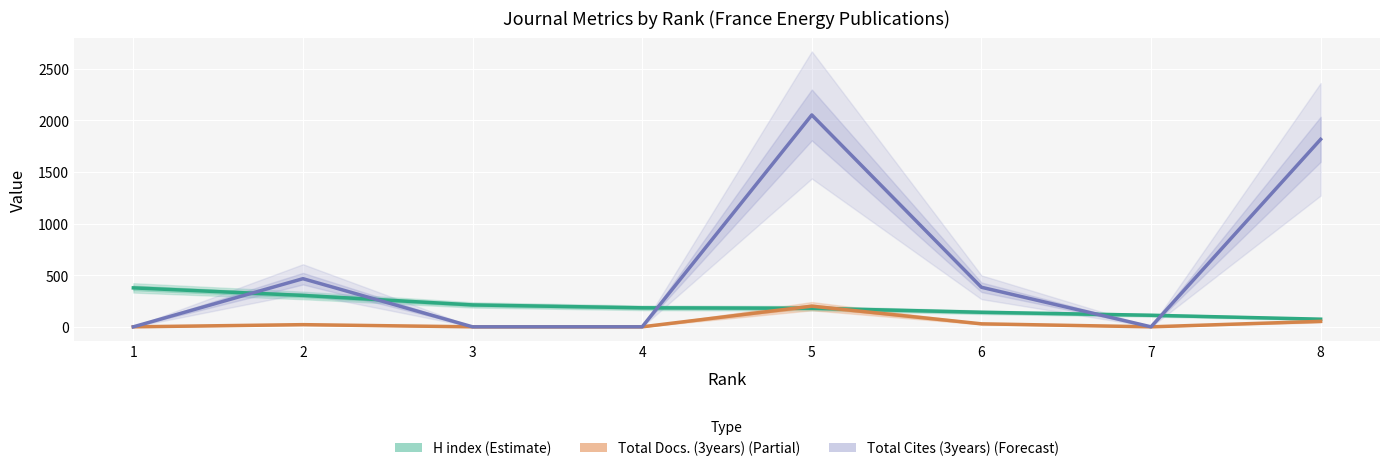

Read the Total Docs. (3years) (Partial) value at 8, to the nearest 5.

55